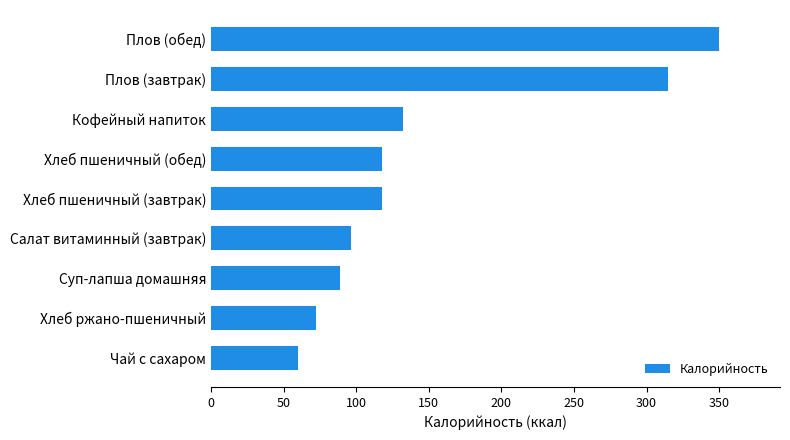

Between Чай с сахаром and Суп-лапша домашняя, which is larger?

Суп-лапша домашняя